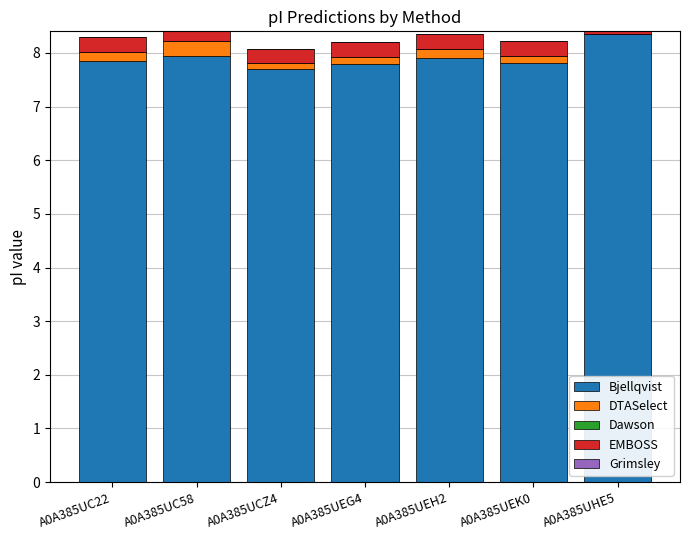

Rank the series at A0A385UC58 from highest to lowest value.

Bjellqvist, EMBOSS, DTASelect, Dawson, Grimsley